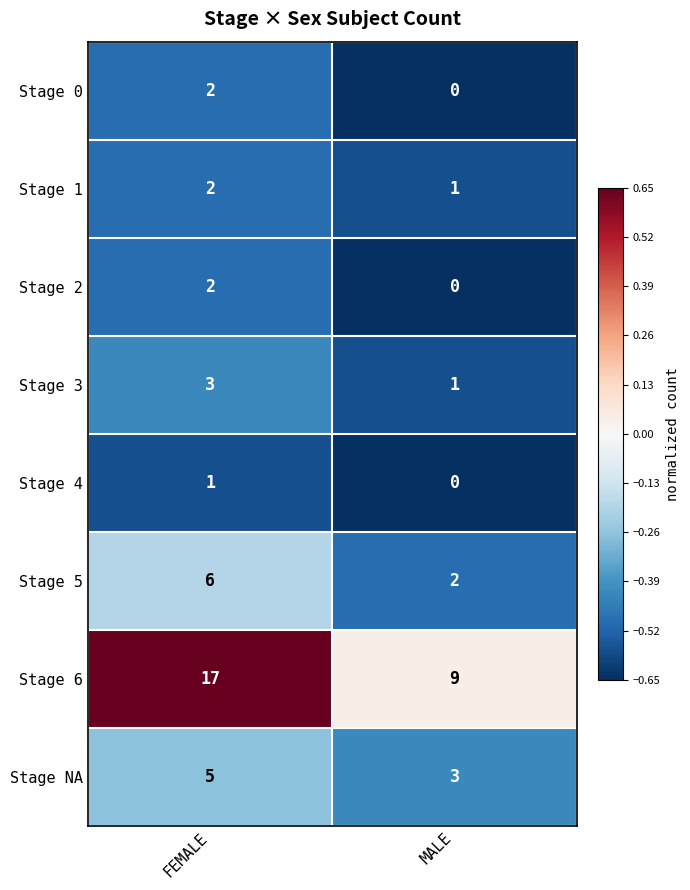

At which category does the chart reach its peak across all series?

FEMALE